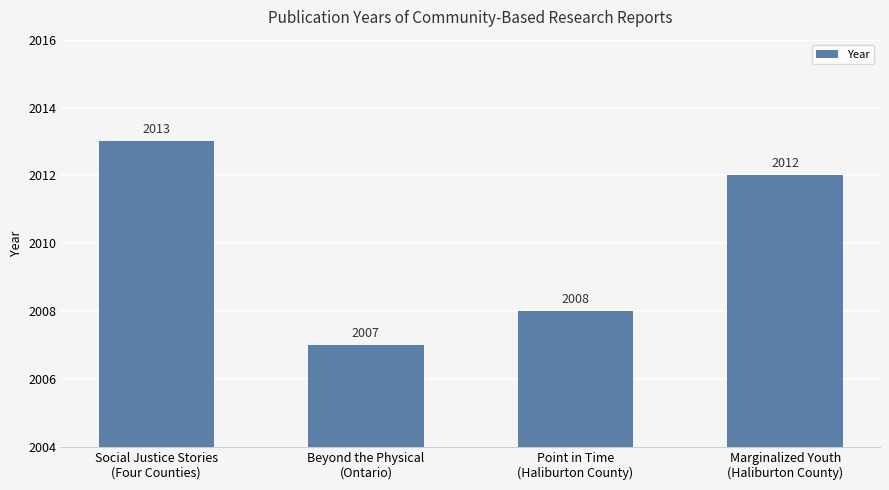

Is it true that the value at Point in Time
(Haliburton County) is 1158?

False